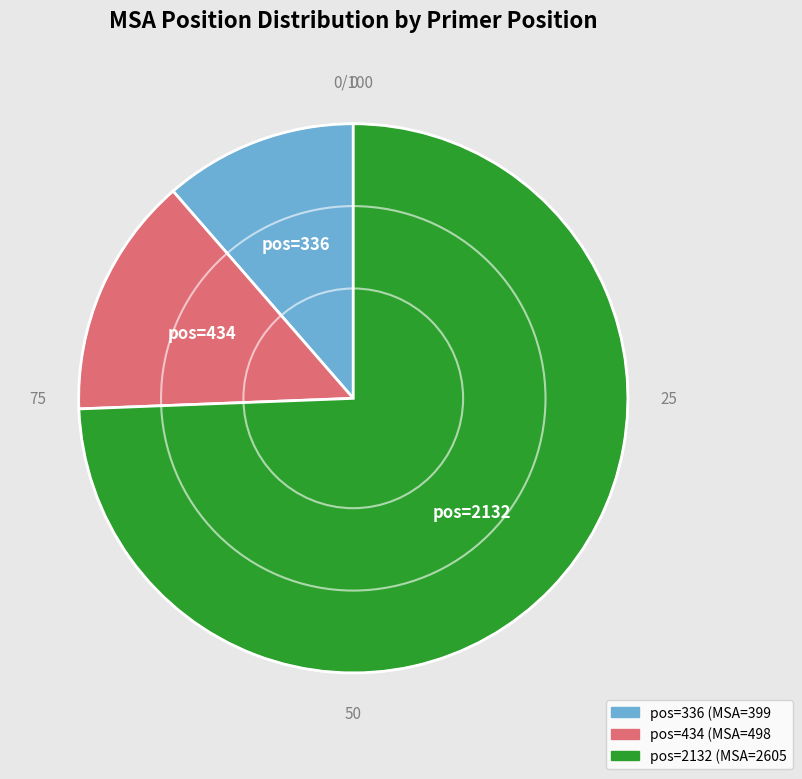

Is there any slice that represents more than half of the pie?

Yes